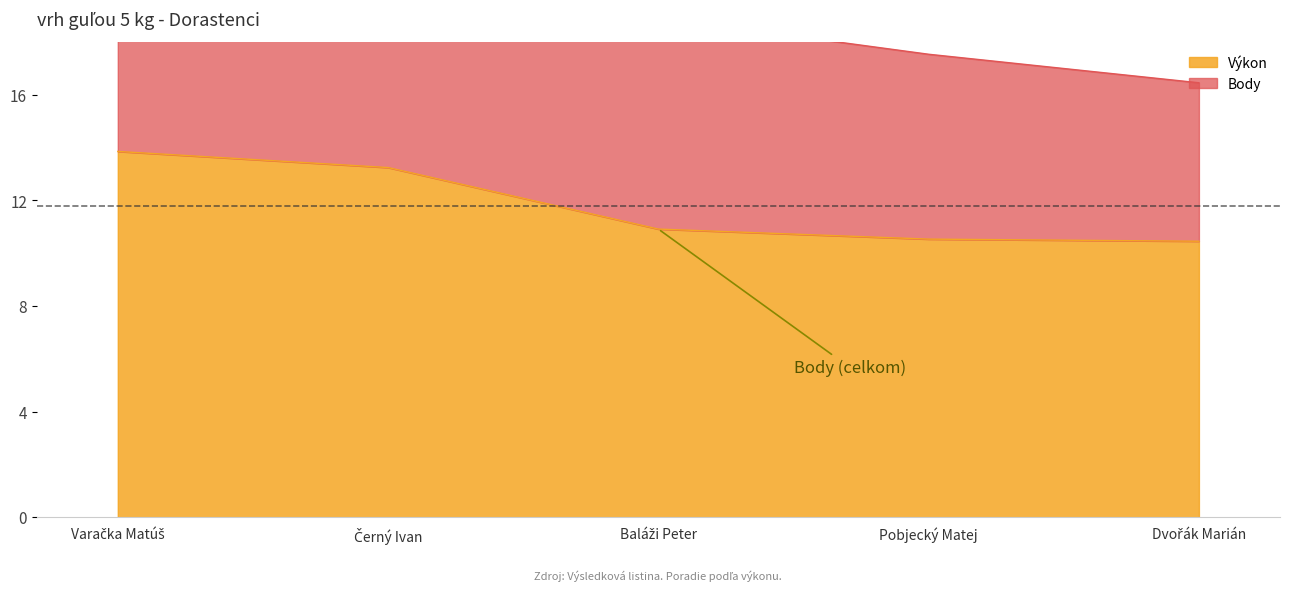

Reading right to left, list all the values displayed in this chart.

Výkon: 10.4	10.5	10.9	13.2	13.8
Body: 16.4	17.5	18.9	22.2	24.9